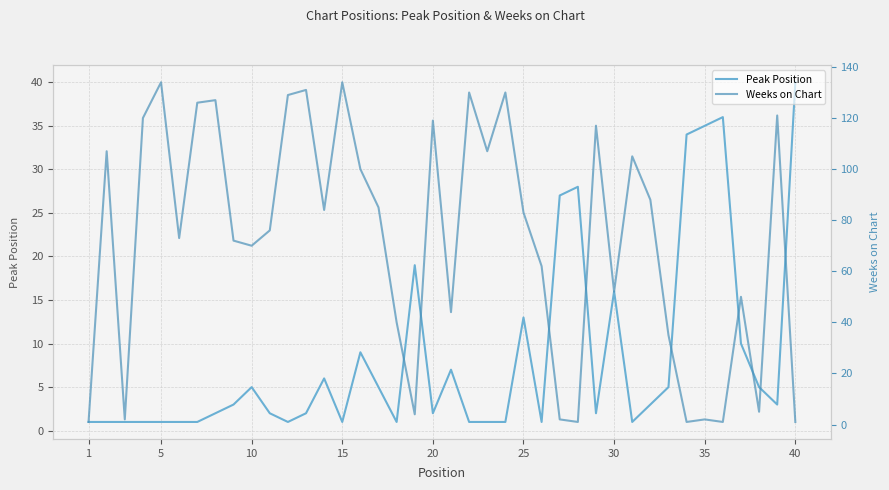

What is the sum of all Peak Position values?

334